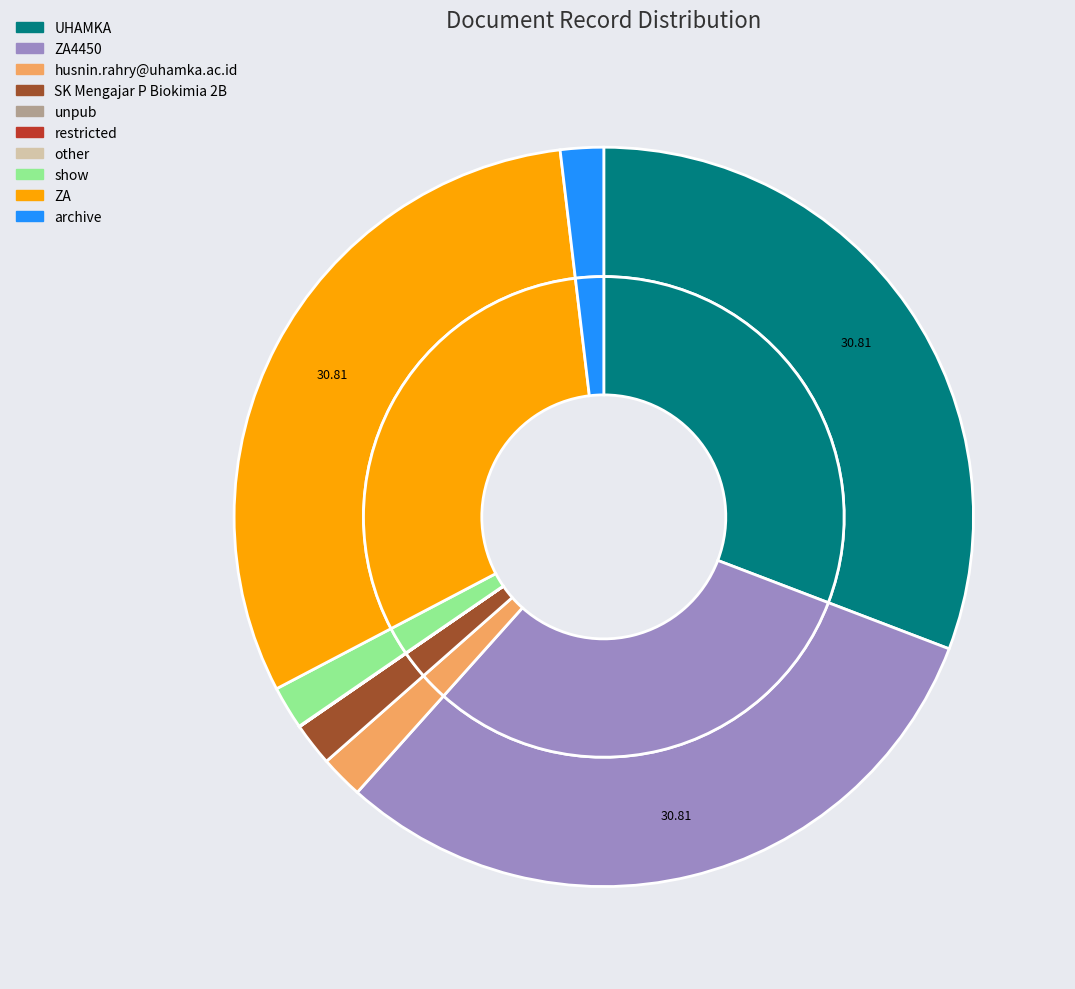

Does husnin.rahry@uhamka.ac.id account for over 50% of the chart?

No